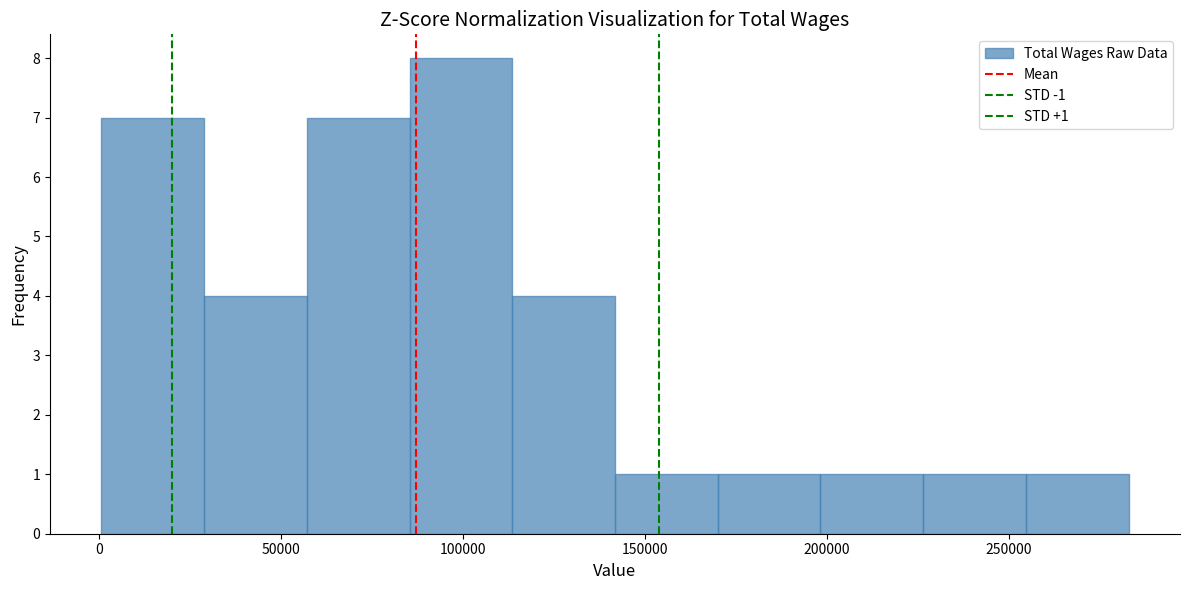

Which range on the x-axis has the tallest bar?

85000 to 115000